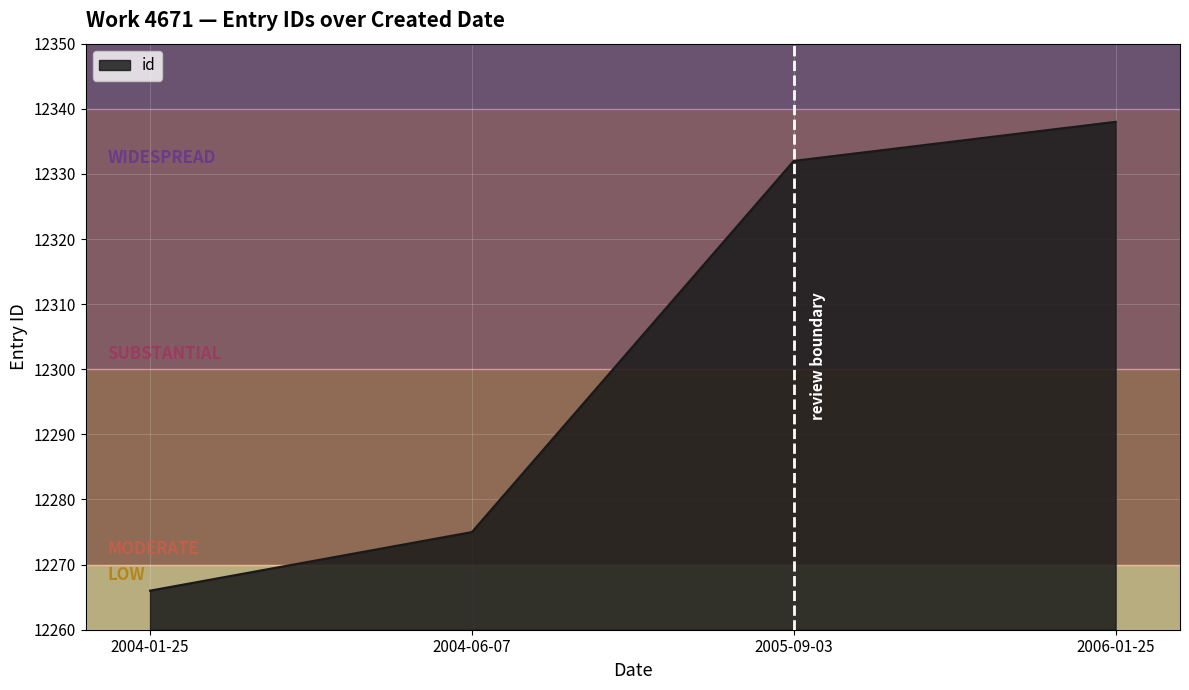

List the labels in order of value, smallest first.

2004-01-25, 2004-06-07, 2005-09-03, 2006-01-25